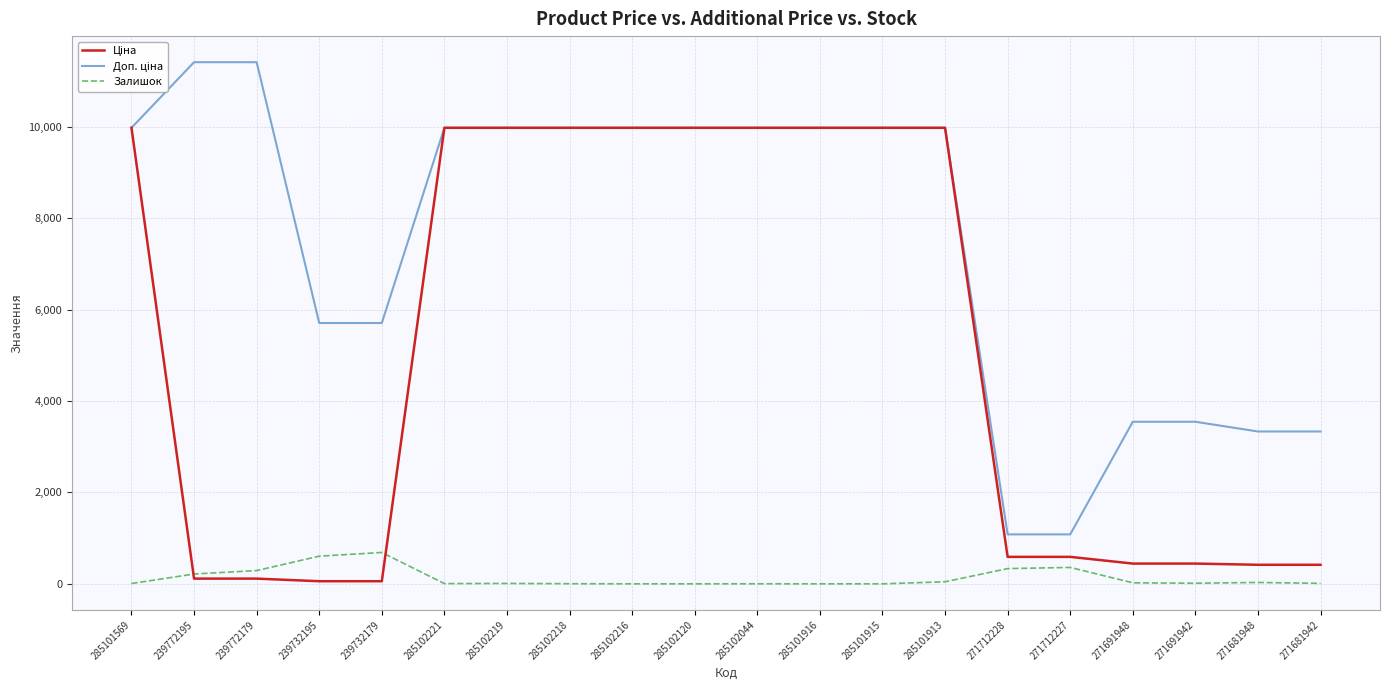

The value of Залишок at 285102120 is 0.0. True or false?

True